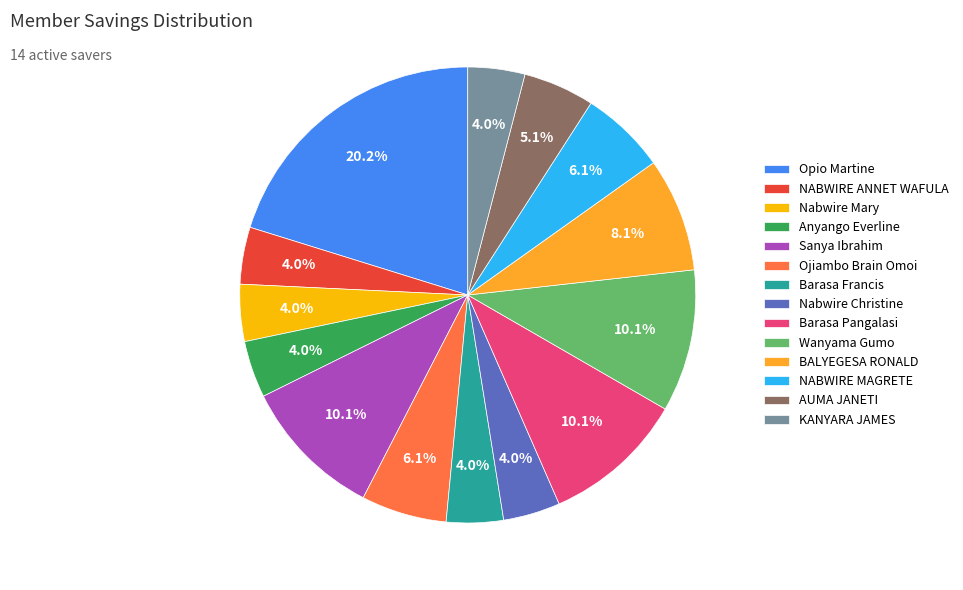

How many slices are in this pie chart?

14